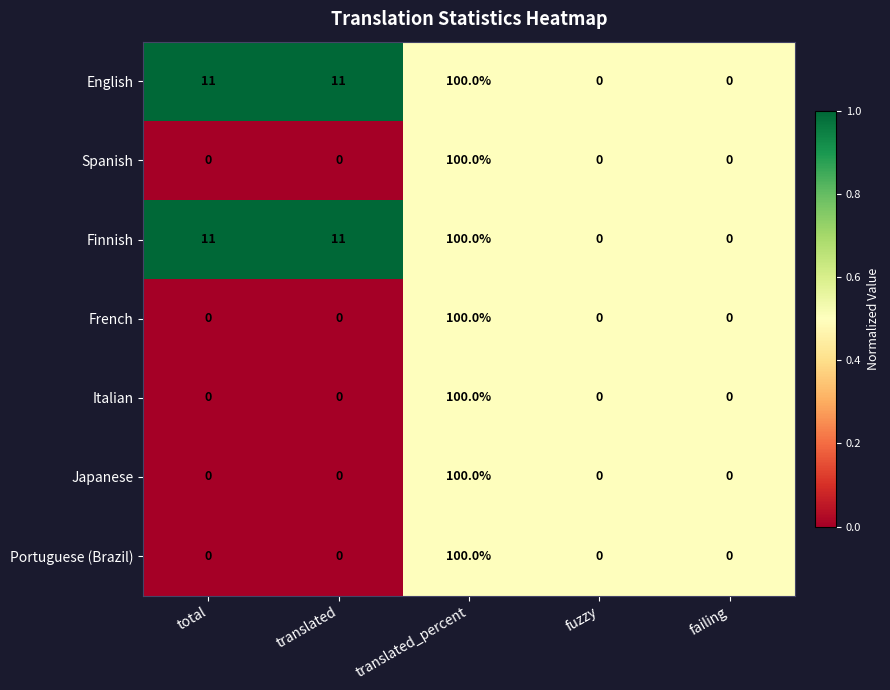

Count the number of categories in the chart.

5